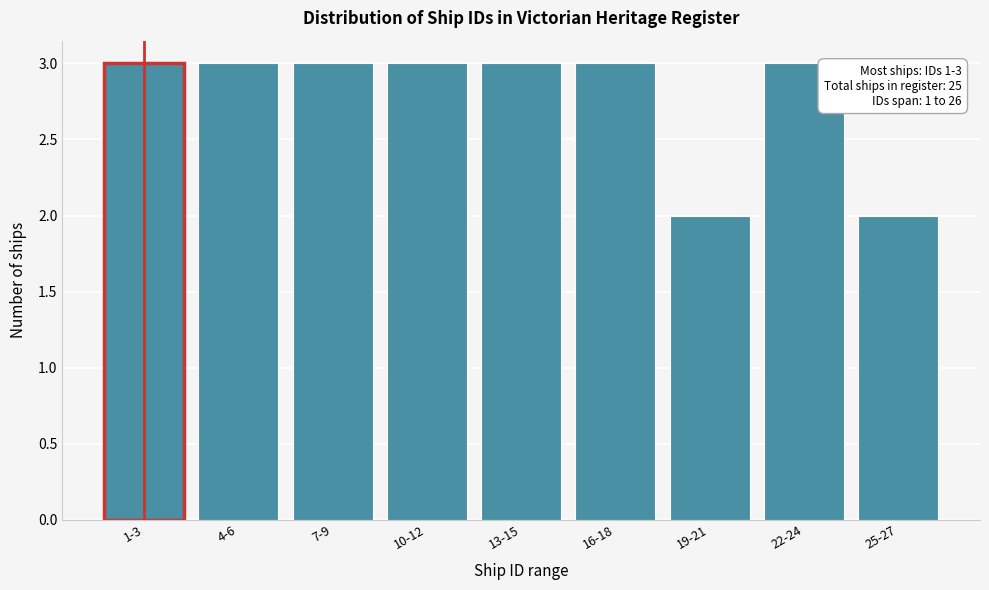

Reading right to left, transcribe all the data shown in this chart.

2	3	2	3	3	3	3	3	3